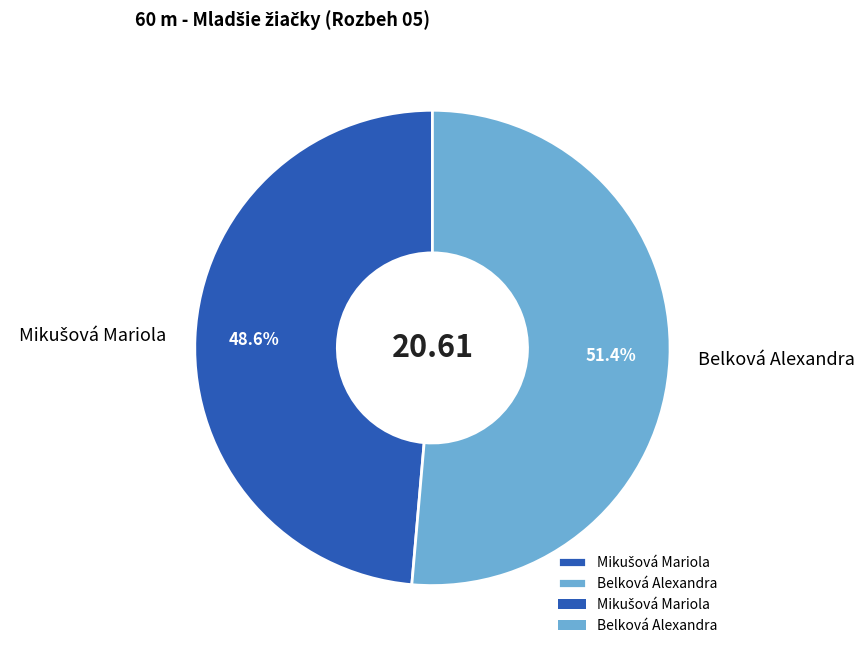

How many slices are in this pie chart?

2